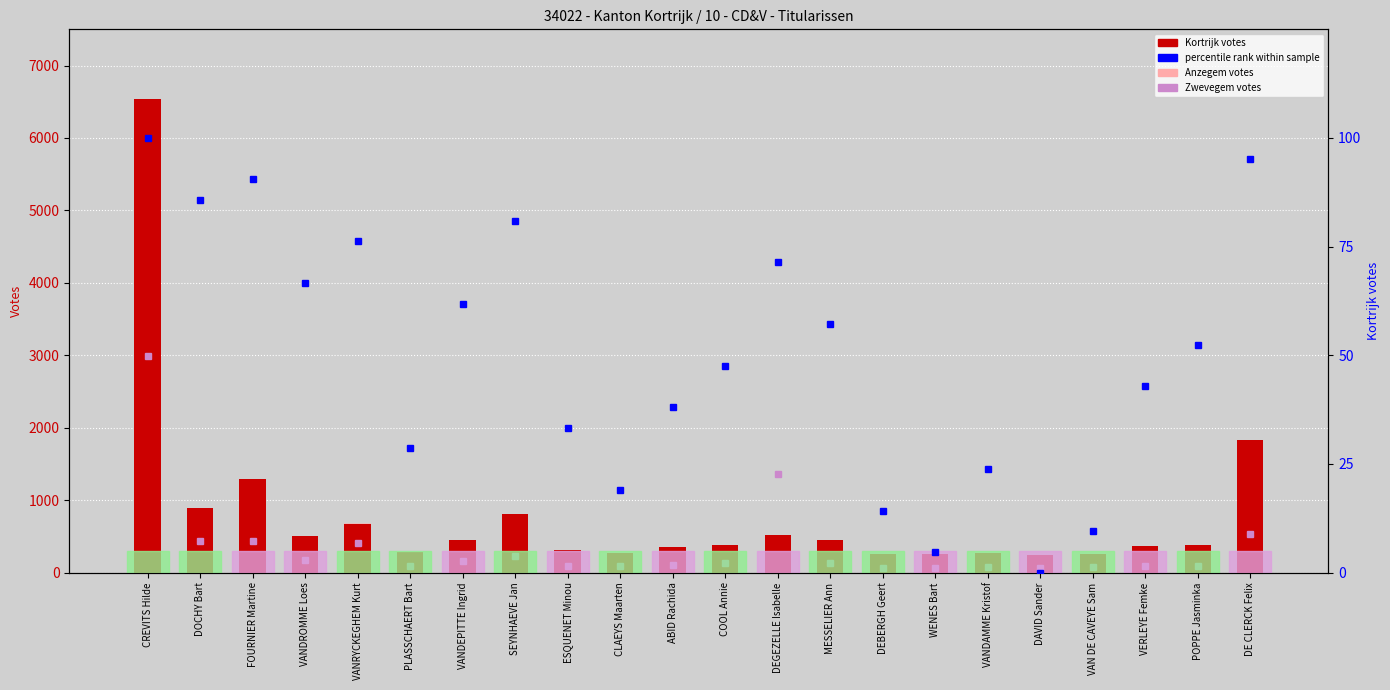

Rank the categories by Kortrijk value from lowest to highest.

DAVID Sander, WENES Bart, VAN DE CAVEYE Sam, DEBERGH Geert, CLAEYS Maarten, VANDAMME Kristof, PLASSCHAERT Bart, ESQUENET Minou, ABID Rachida, VERLEYE Femke, COOL Annie, POPPE Jasminka, MESSELIER Ann, VANDEPITTE Ingrid, VANDROMME Loes, DEGEZELLE Isabelle, VANRYCKEGHEM Kurt, SEYNHAEVE Jan, DOCHY Bart, FOURNIER Martine, DE CLERCK Felix, CREVITS Hilde